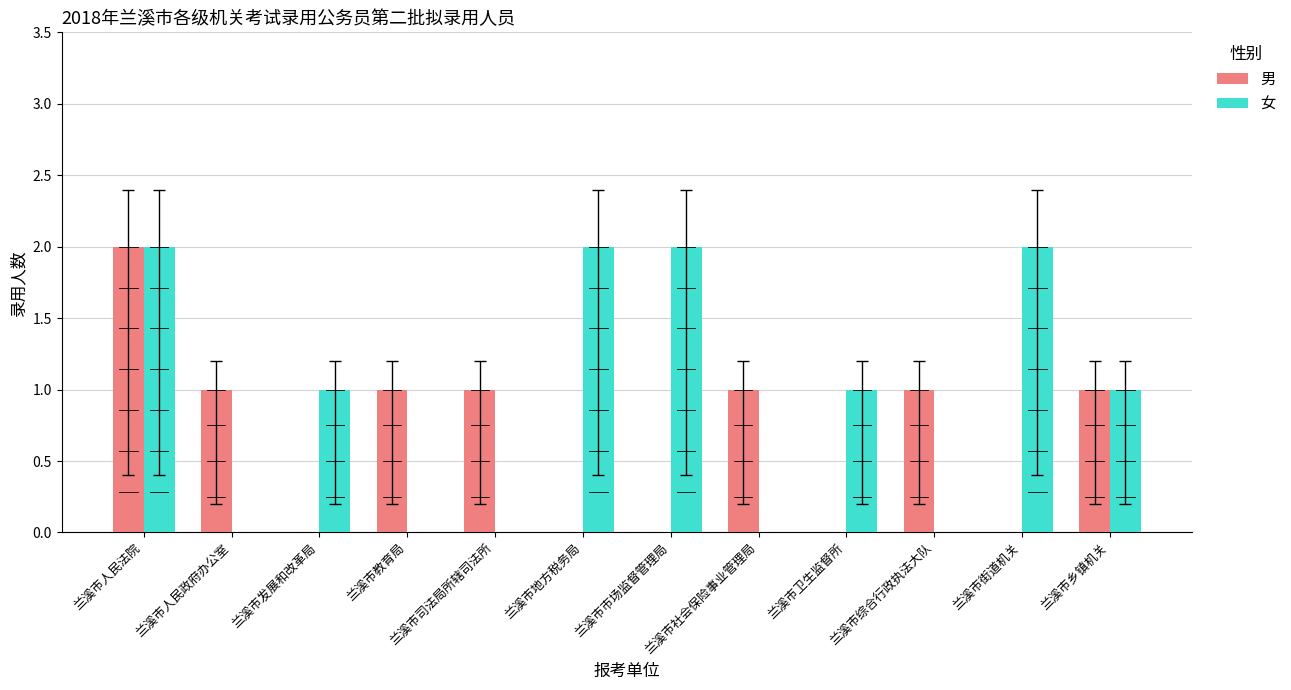

What is the spread (max minus min) of values at 兰溪市司法局所辖司法所?

1